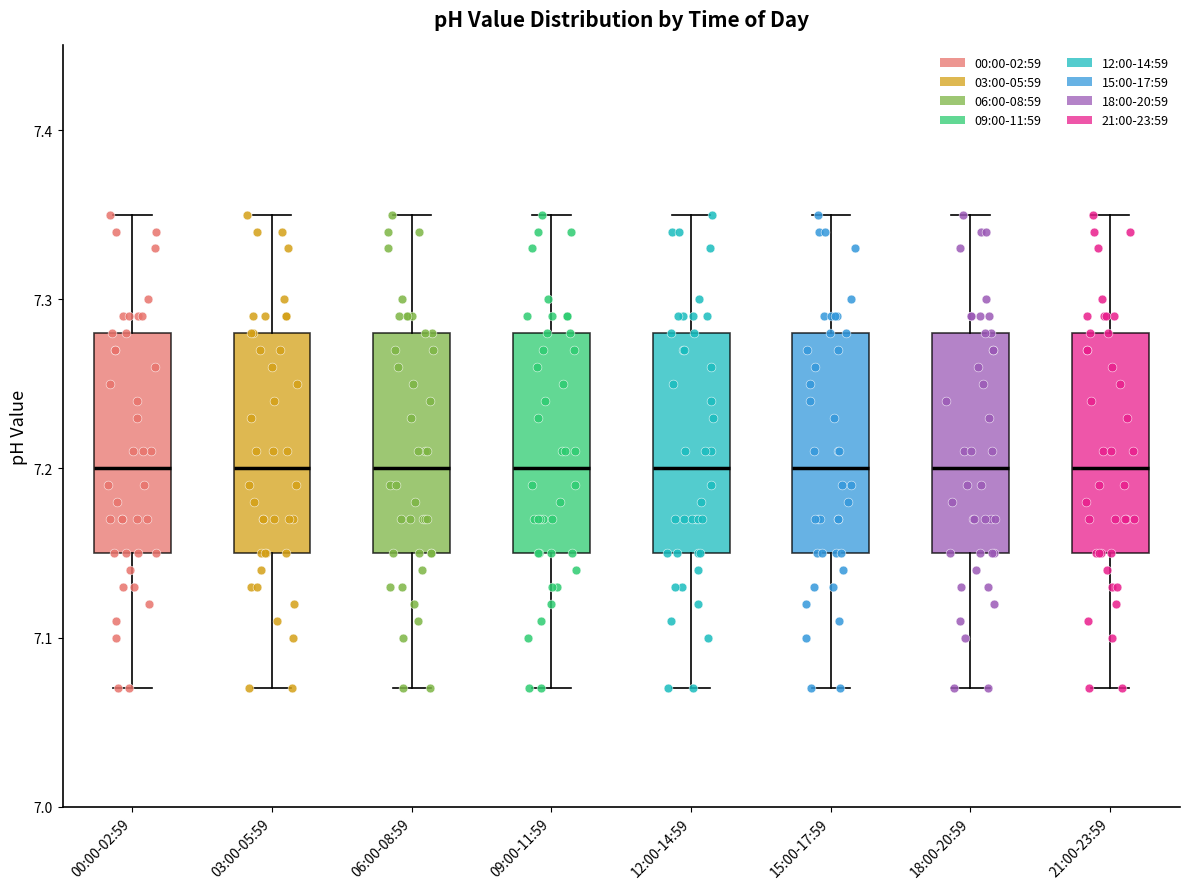

Reading left to right, read every box against the y-axis: the position of its median line, the range the box covers, and the ends of its whiskers. The values are not printed on the chart, so give them approximately, as read against the axis.

00:00-02:59: median 7.20, box 7.15 to 7.28, whiskers 7.07 to 7.35
03:00-05:59: median 7.20, box 7.15 to 7.28, whiskers 7.07 to 7.35
06:00-08:59: median 7.20, box 7.15 to 7.28, whiskers 7.07 to 7.35
09:00-11:59: median 7.20, box 7.15 to 7.28, whiskers 7.07 to 7.35
12:00-14:59: median 7.20, box 7.15 to 7.28, whiskers 7.07 to 7.35
15:00-17:59: median 7.20, box 7.15 to 7.28, whiskers 7.07 to 7.35
18:00-20:59: median 7.20, box 7.15 to 7.28, whiskers 7.07 to 7.35
21:00-23:59: median 7.20, box 7.15 to 7.28, whiskers 7.07 to 7.35